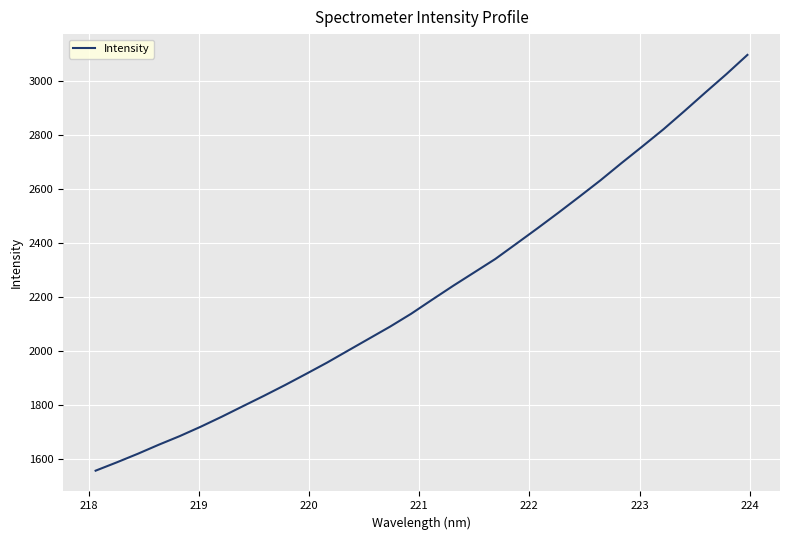

What is the difference between the maximum and minimum values?

1540.3